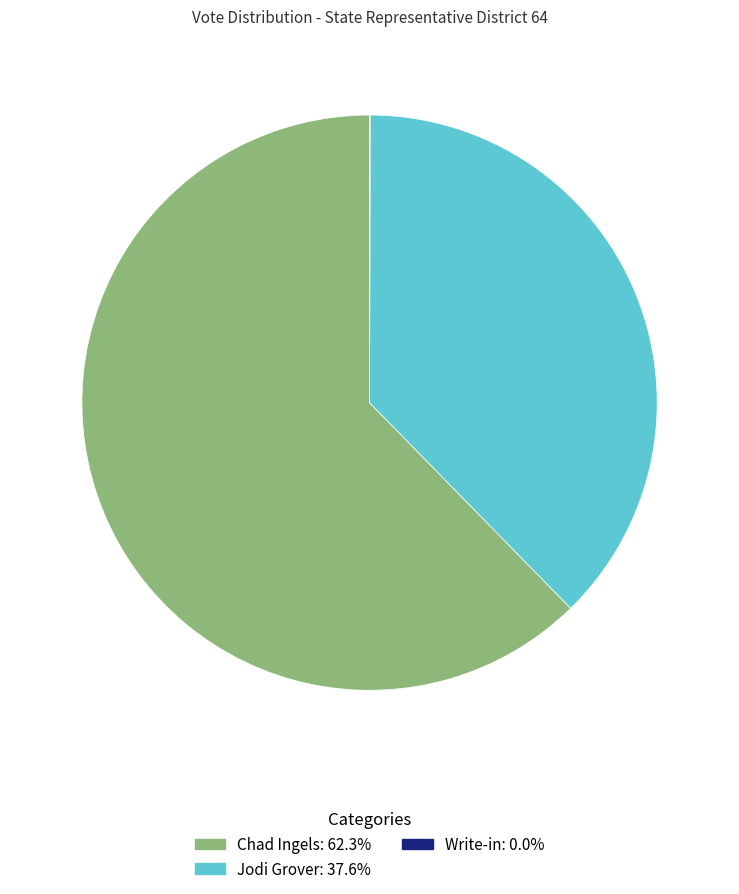

Does any single category account for the majority?

Yes